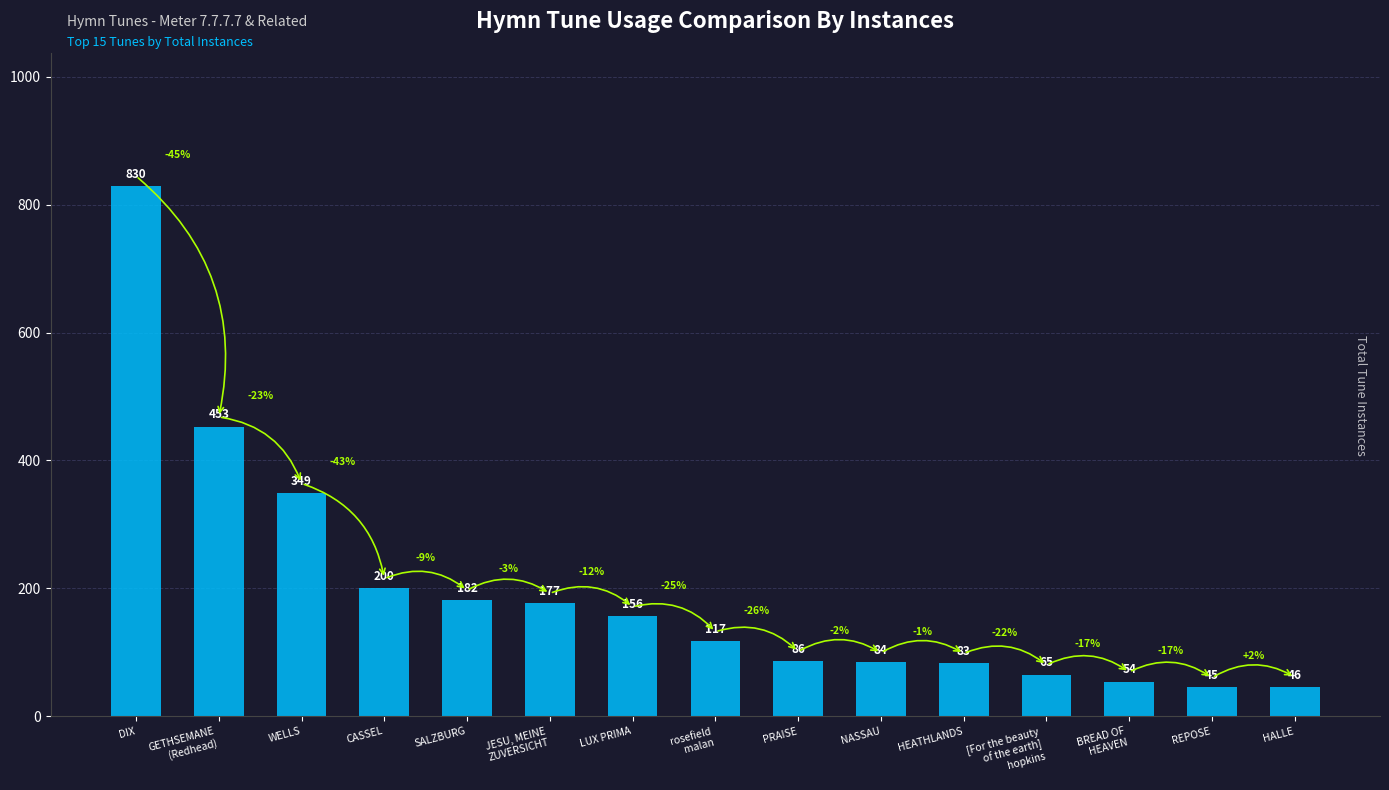

True or false: the data shows 54 at BREAD OF
HEAVEN.

True